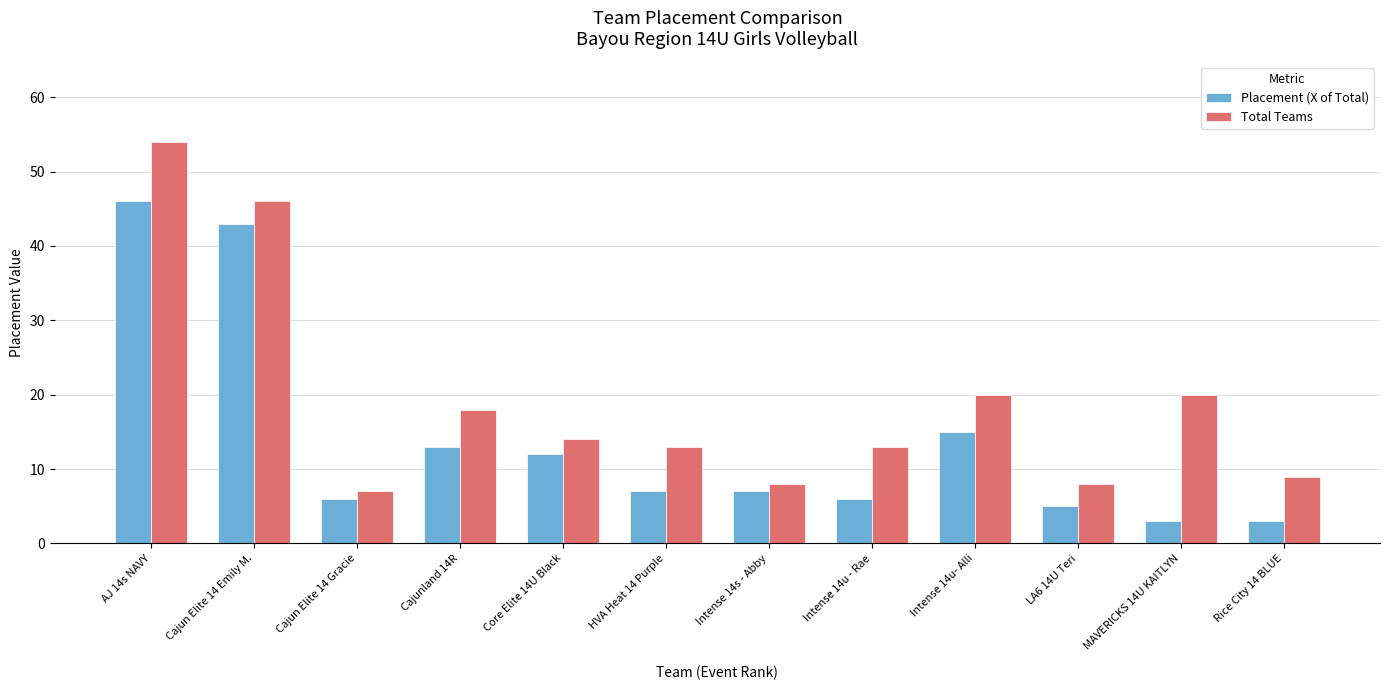

At Cajun Elite 14 Emily M., list the series in order from smallest to largest.

Placement (X of Total), Total Teams